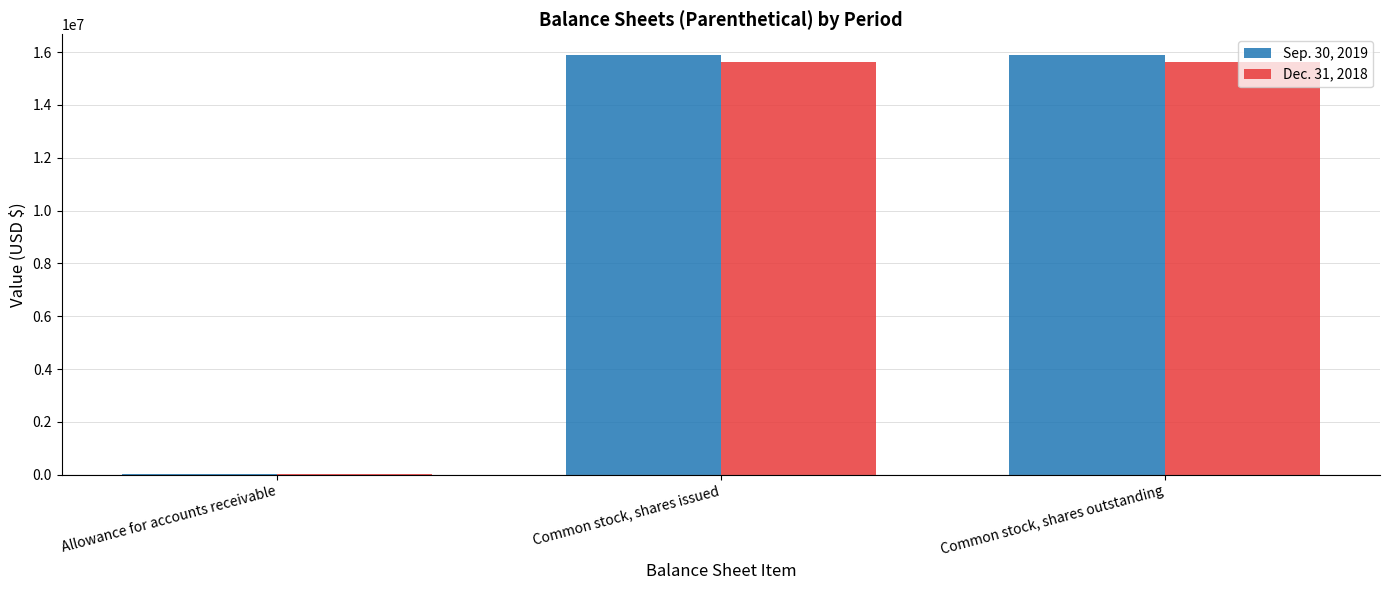

Reading right to left, list all the values displayed in this chart.

Sep. 30, 2019: Common stock, shares outstanding=15881142	Common stock, shares issued=15881142	Allowance for accounts receivable=47980
Dec. 31, 2018: Common stock, shares outstanding=15638765	Common stock, shares issued=15638765	Allowance for accounts receivable=24675